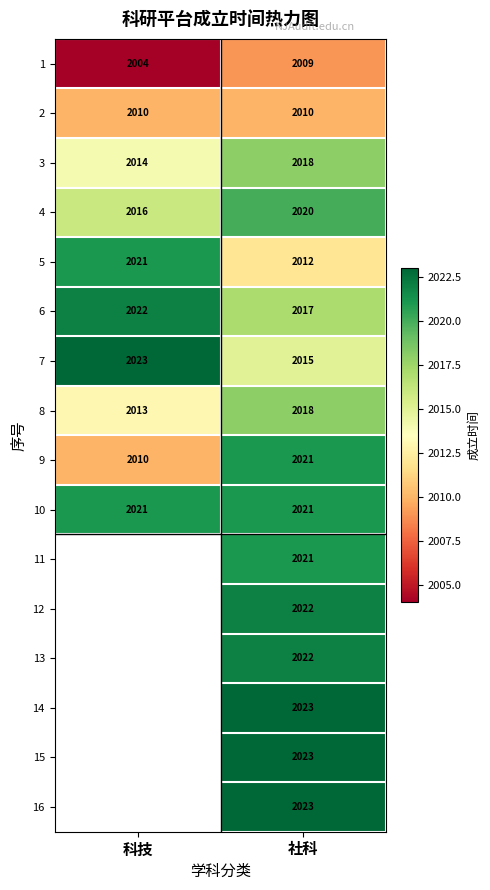

Is the value of 1 at 社科 greater than the value of 8 at 科技?

No